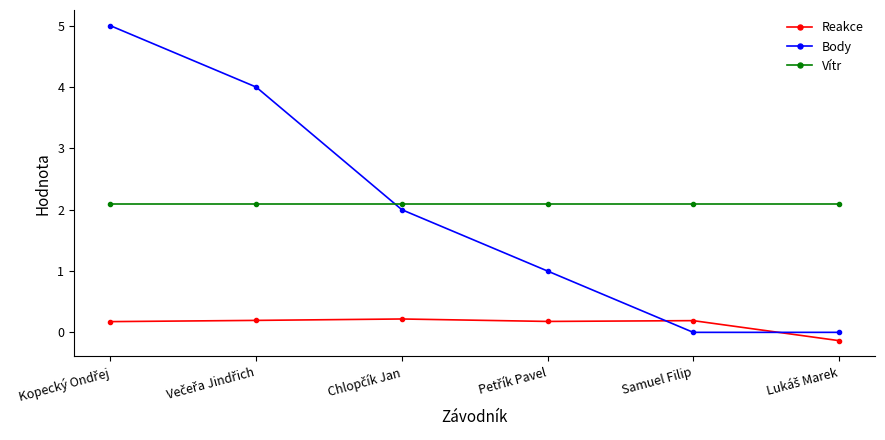

Which series has the largest range (max minus min)?

Body